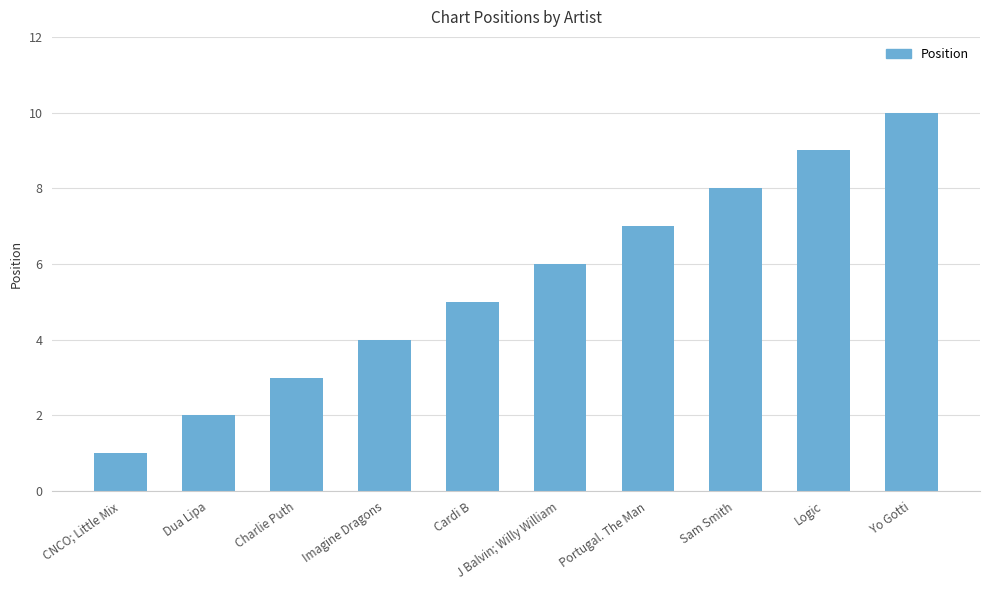

What is the label of the 10th bar from the left?

Yo Gotti